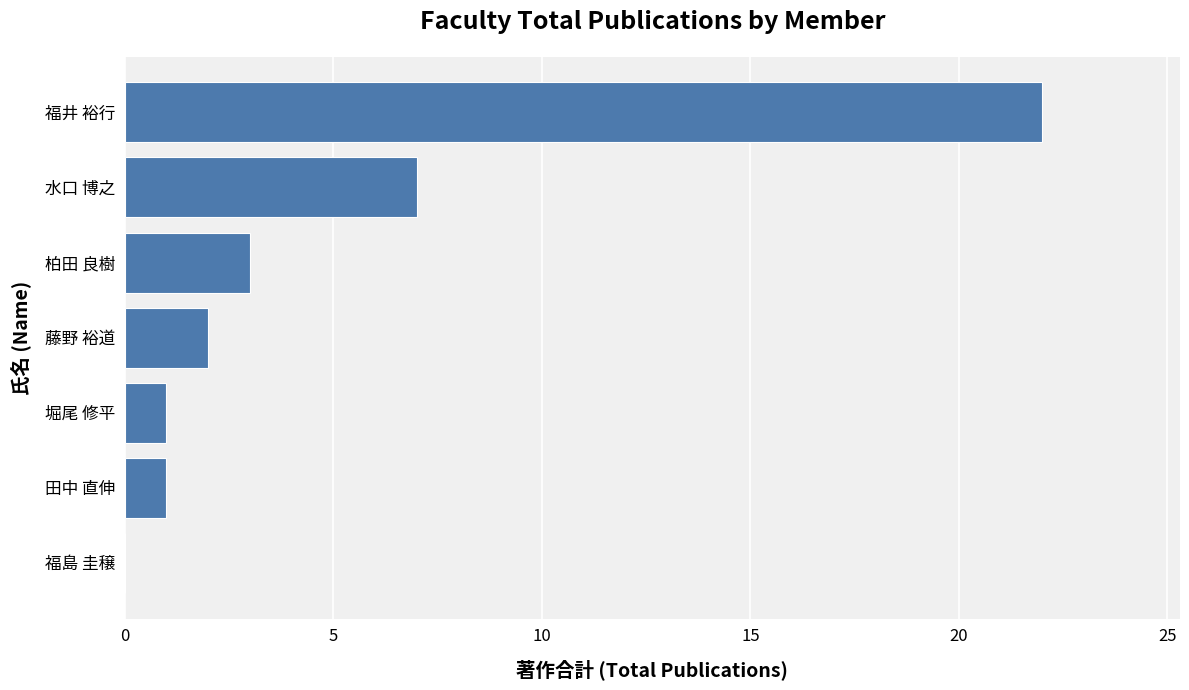

Reading top to bottom, transcribe all the data shown in this chart.

福井 裕行=22	水口 博之=7	柏田 良樹=3	藤野 裕道=2	堀尾 修平=1	田中 直伸=1	福島 圭穣=0